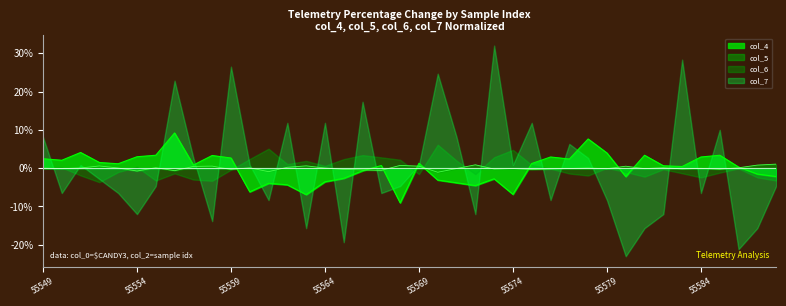

Where does the col_5 series first go above 0?

55551